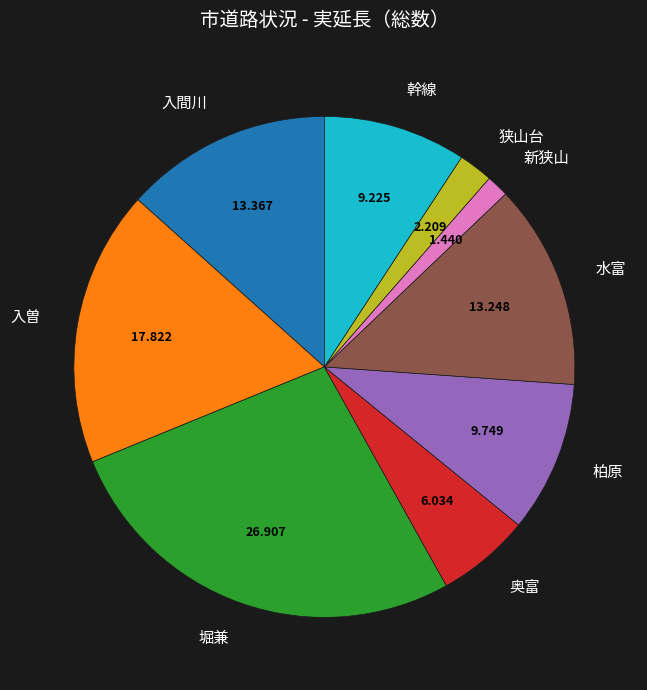

Which category has the biggest portion of the pie?

堀兼